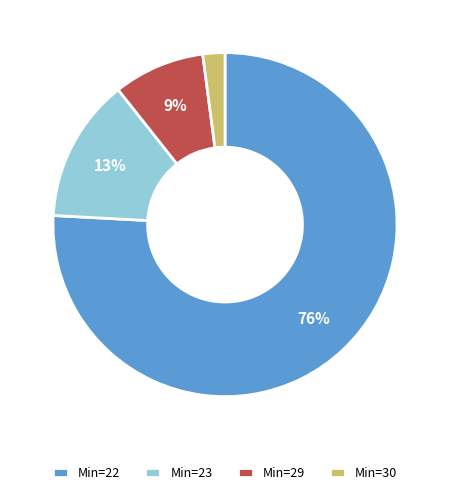

How many slices are in this pie chart?

4